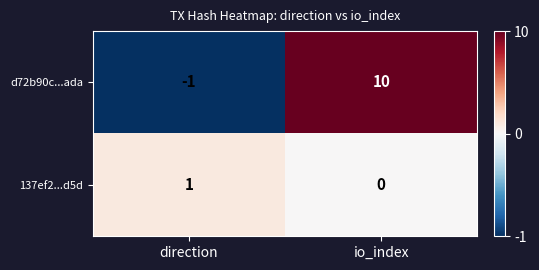

At which category is the sum across all series the highest?

io_index